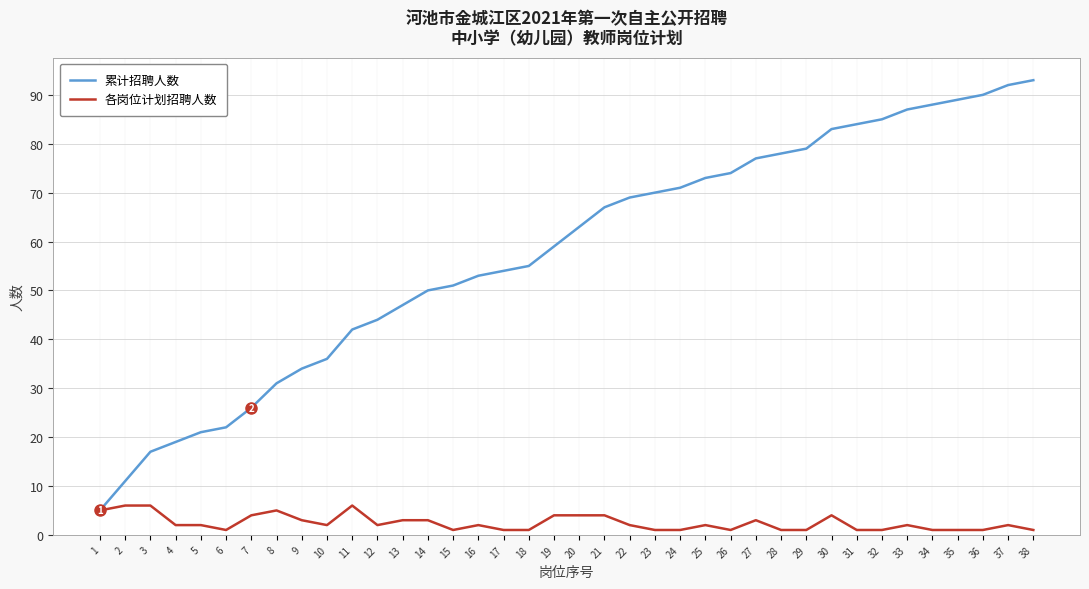

At 27, list the series in order from smallest to largest.

各岗位计划招聘人数, 累计招聘人数